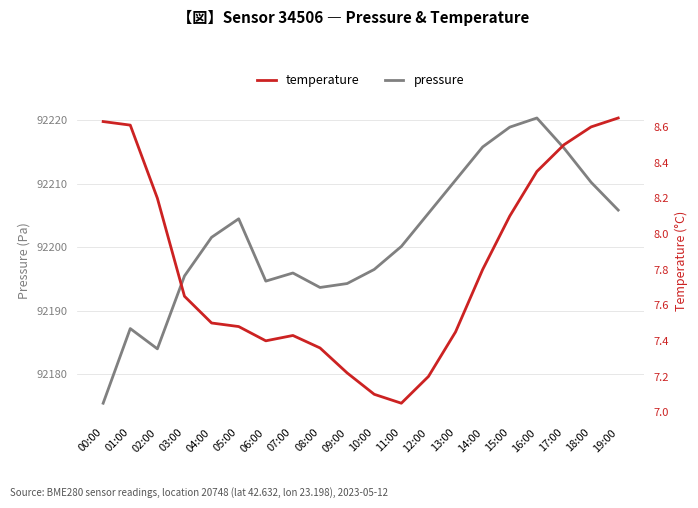

Rank the series by their maximum value, from lowest to highest.

temperature, pressure